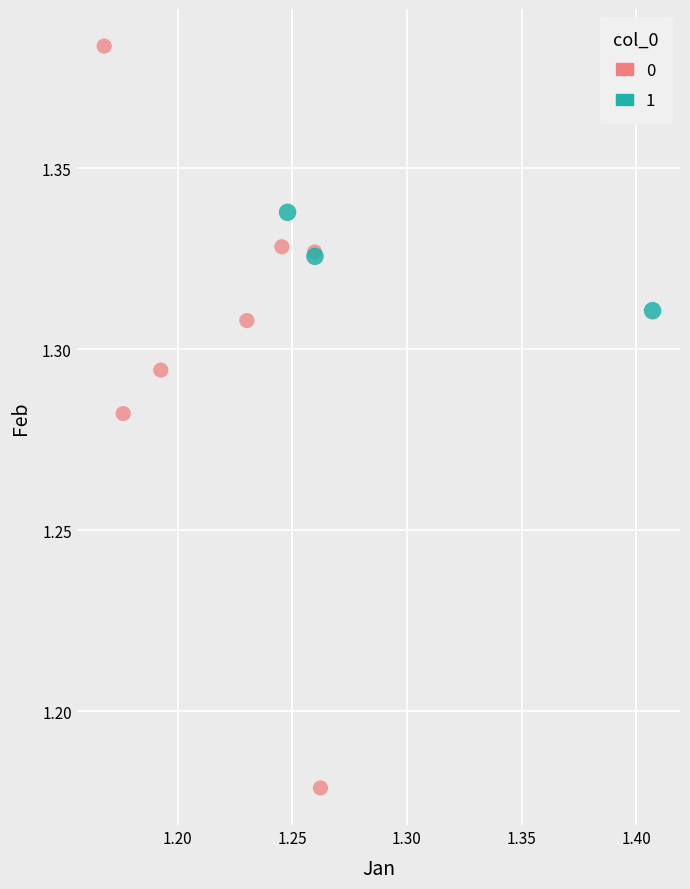

Which series has the largest Y range (max minus min)?

0